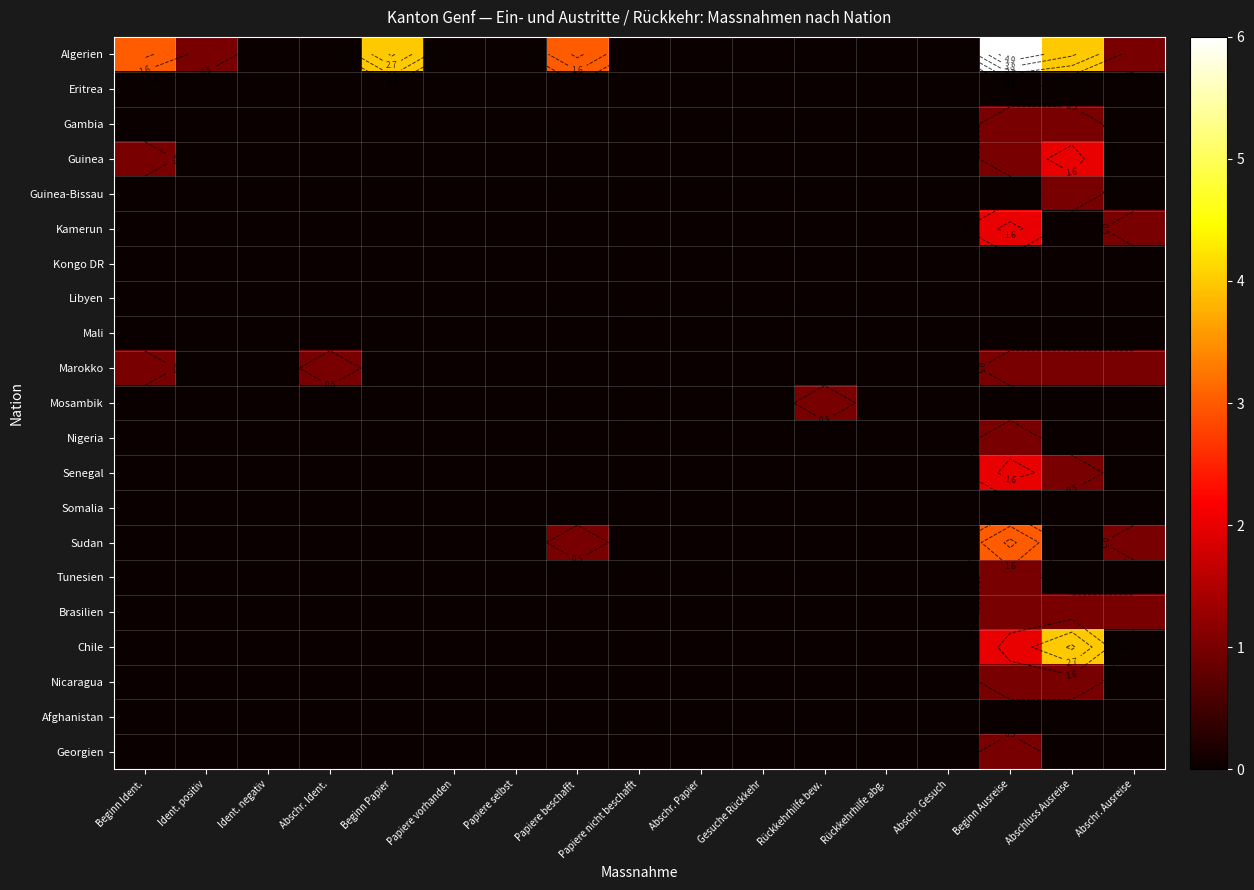

The value of Eritrea at Abschluss Ausreise is 0. True or false?

True